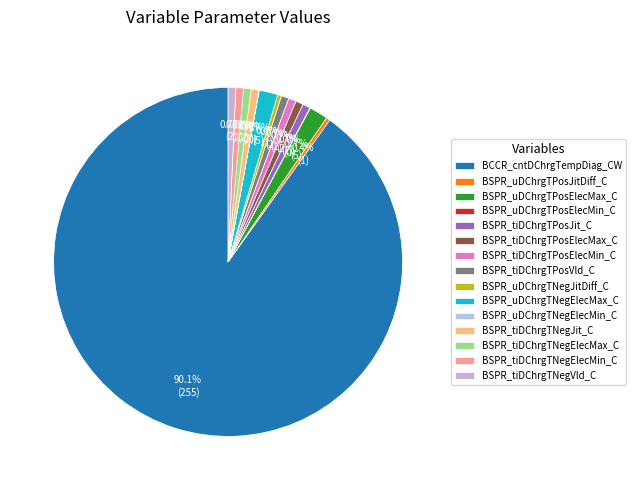

What is the majority slice?

BCCR_cntDChrgTempDiag_CW